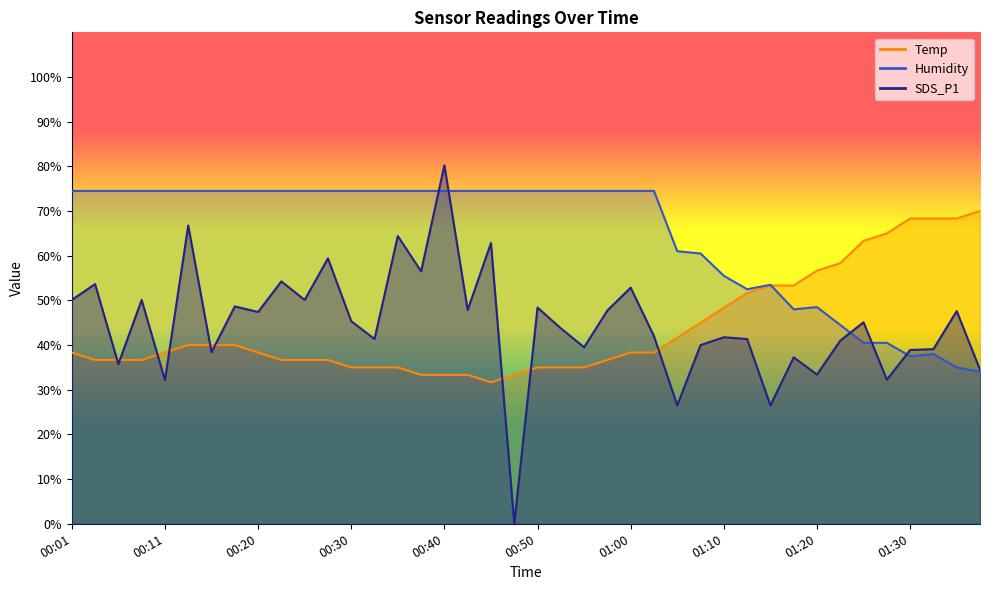

What is the spread (max minus min) of values at 00:13?

34.5